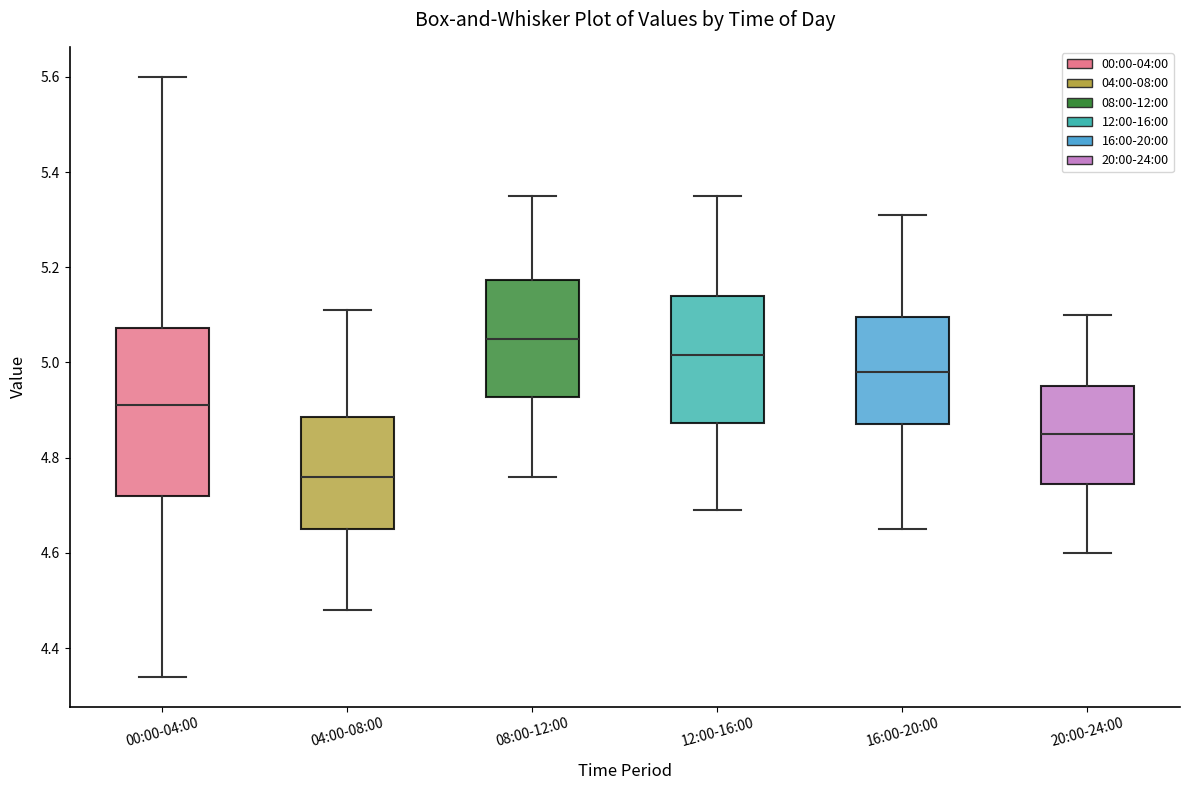

Which box's median line is the highest?

08:00-12:00